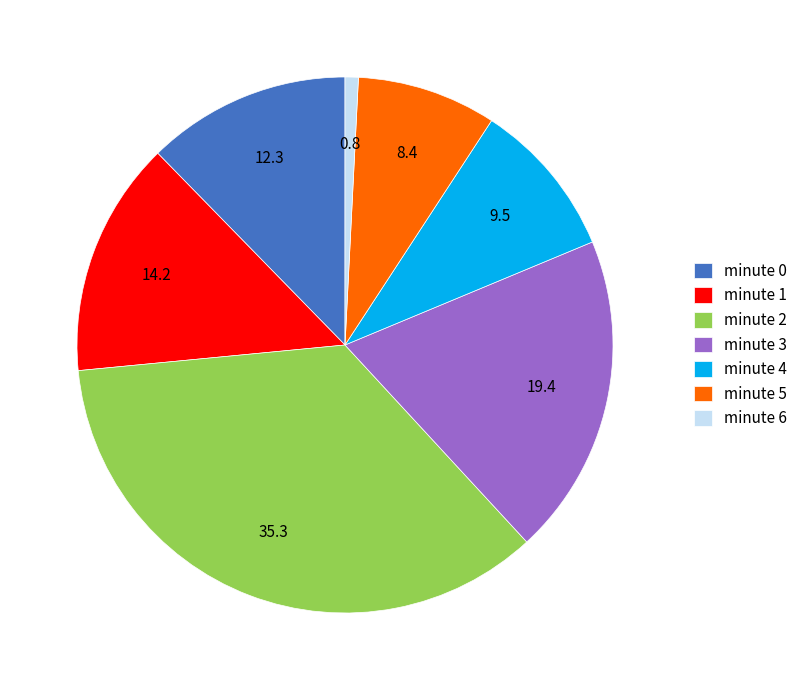

True or false: minute 5 accounts for 8% of the total.

True